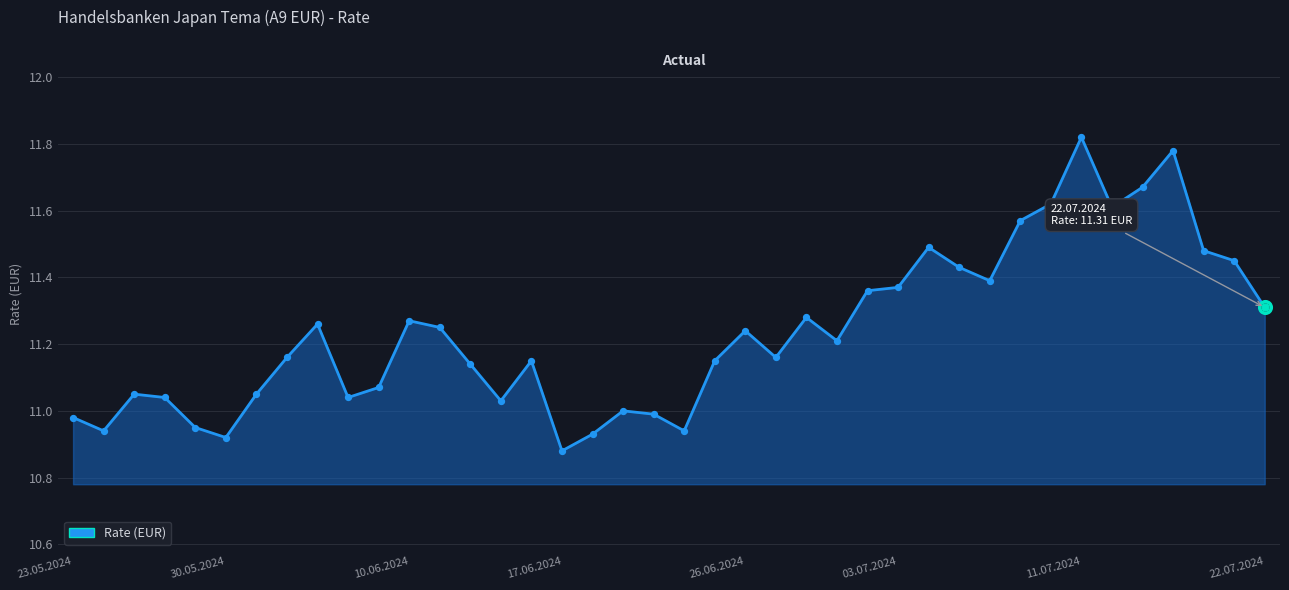

What is the difference between the maximum and minimum values?

0.9